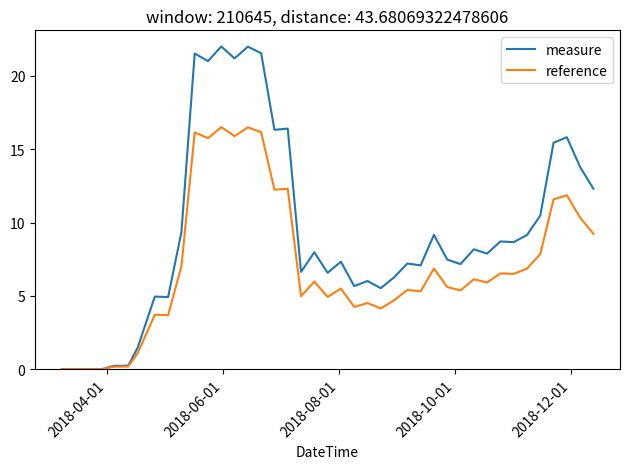

List the series in order of their overall mean, lowest first.

reference, measure